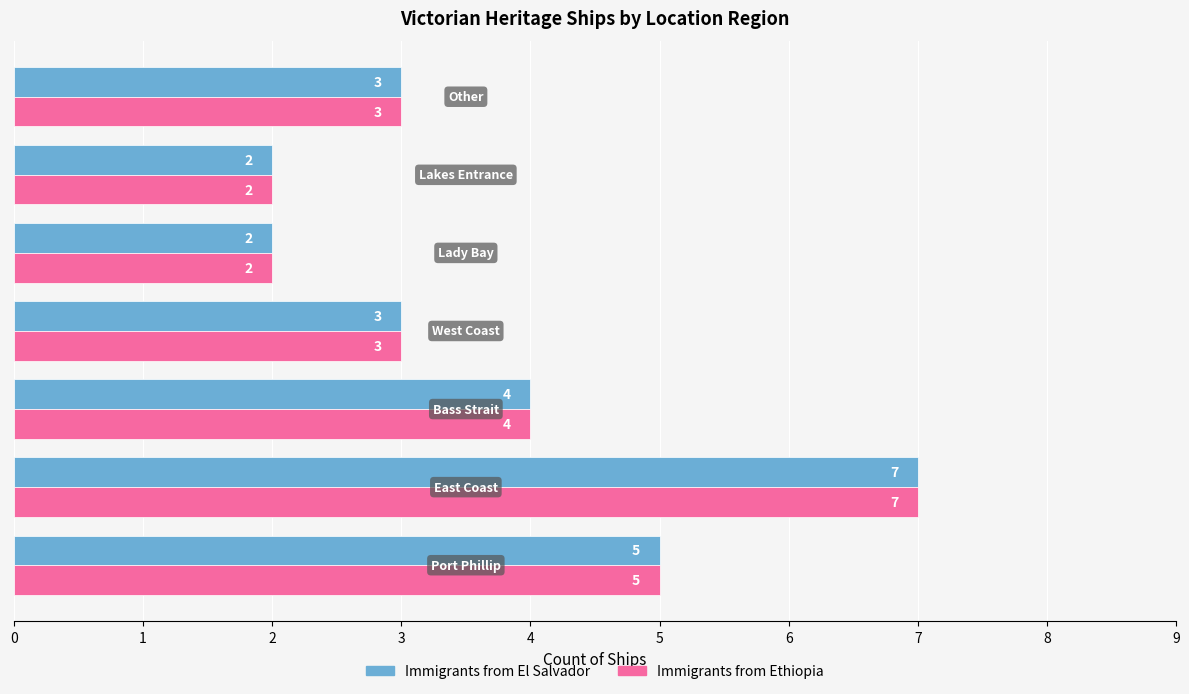

What is the difference between the maximum and minimum values in the Immigrants from Ethiopia series?

5